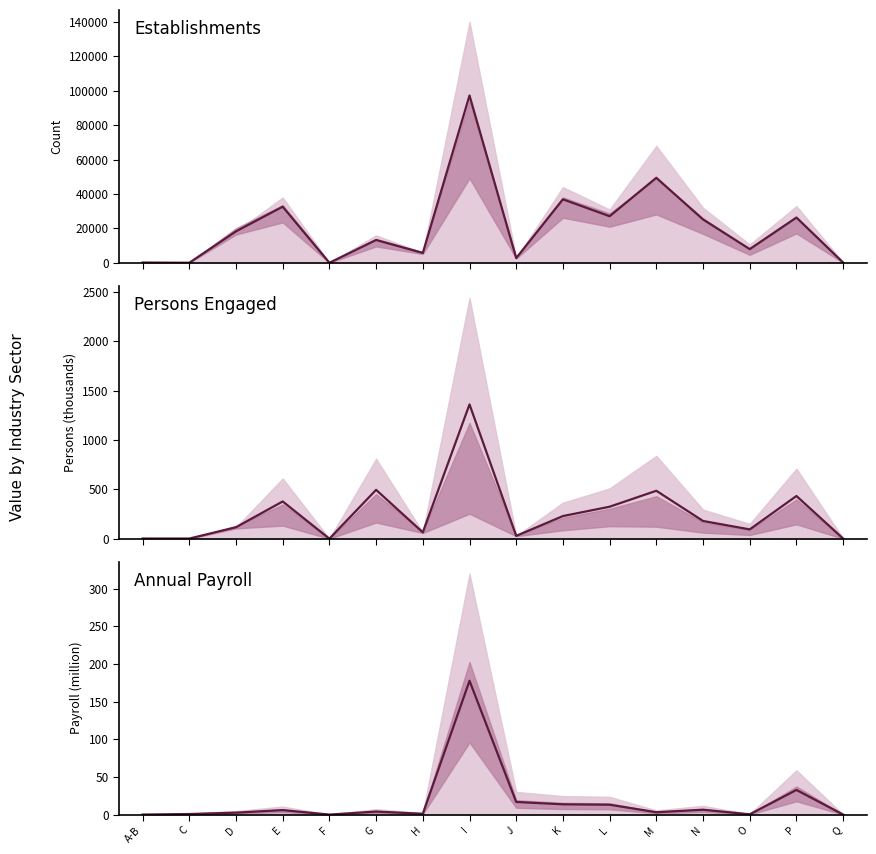

What is the sum of all values?

278.4